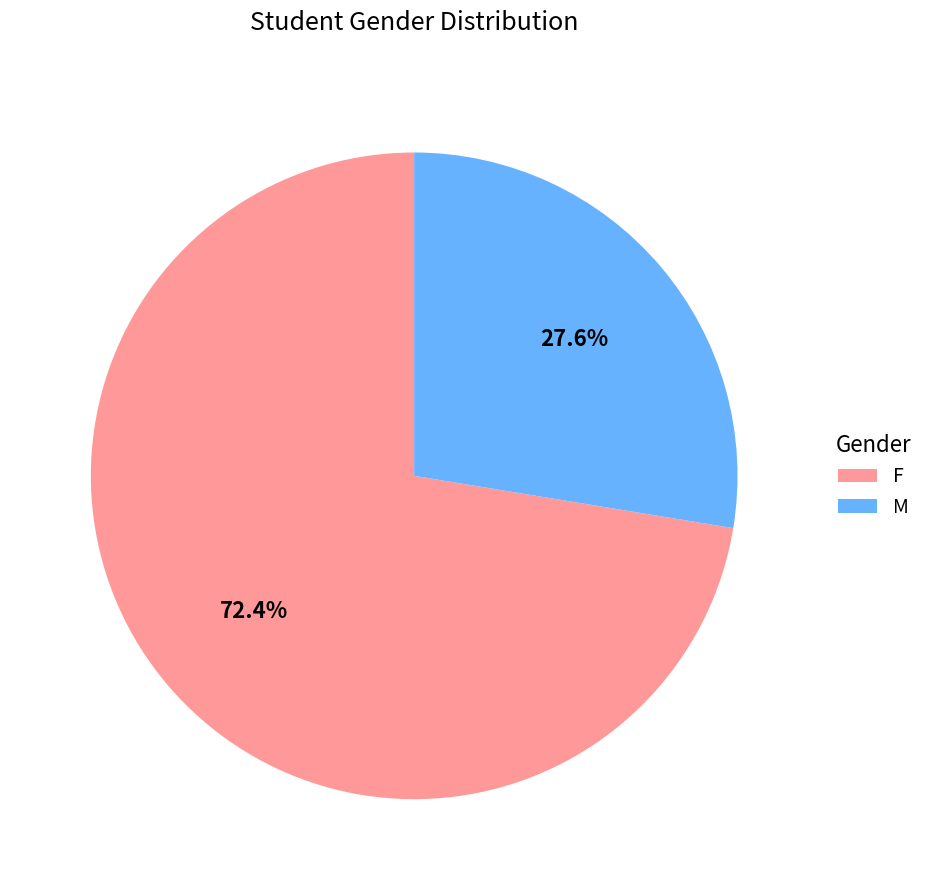

Is F the majority of the pie?

Yes